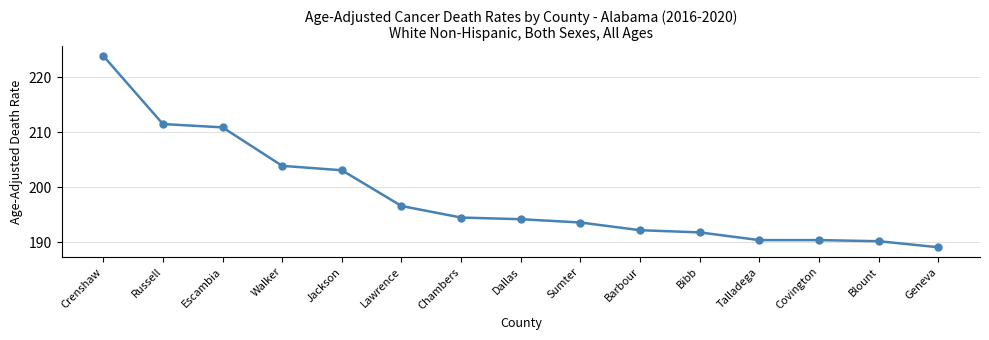

What is the ratio of the value at Walker to the value at Blount?

1.1